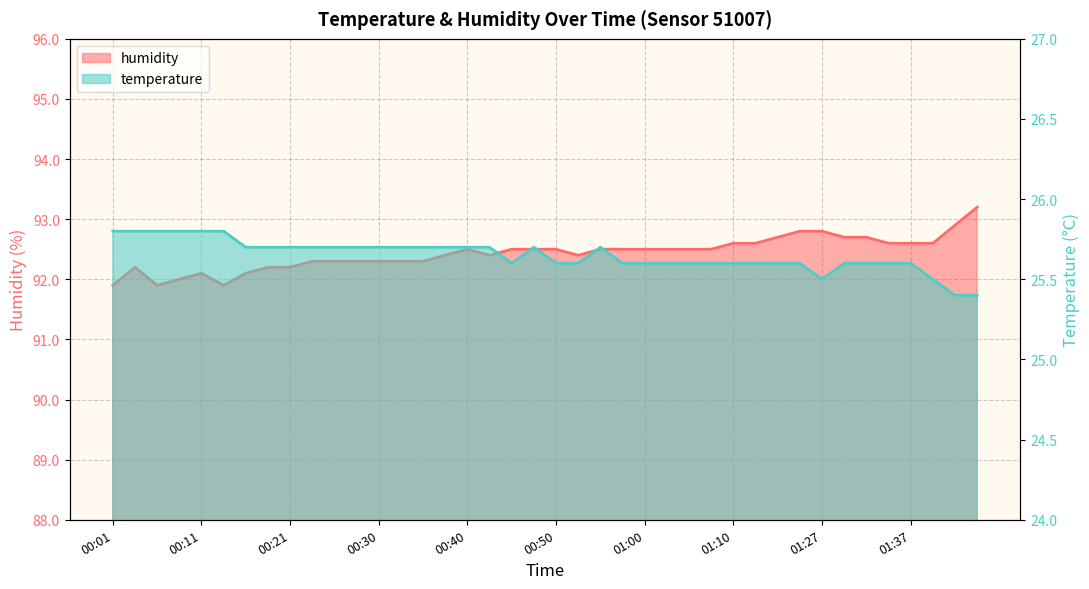

At which label does temperature reach its peak?

00:01